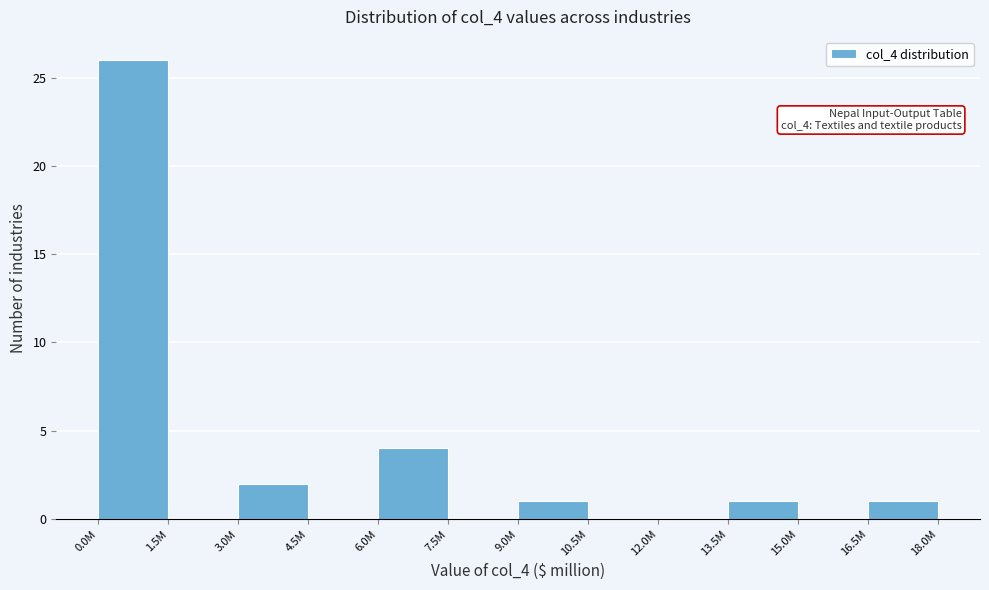

Reading left to right, what are all the values shown in this chart?

0.0M=26	1.5M=0	3.0M=2	4.5M=0	6.0M=4	7.5M=0	9.0M=1	10.5M=0	12.0M=0	13.5M=1	15.0M=0	16.5M=1